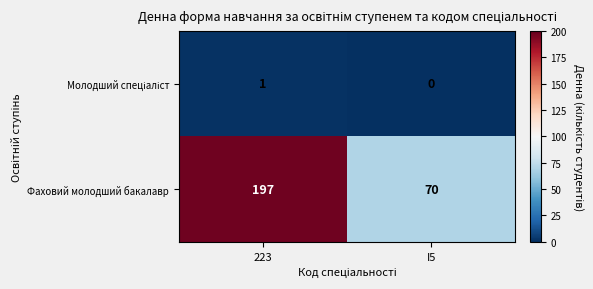

How many distinct data groups are displayed?

2